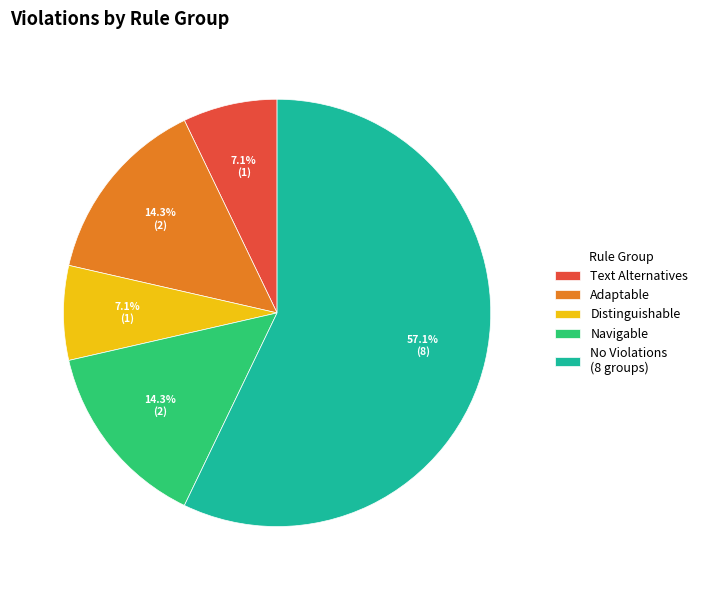

Which slice is the largest?

No Violations (8 groups)